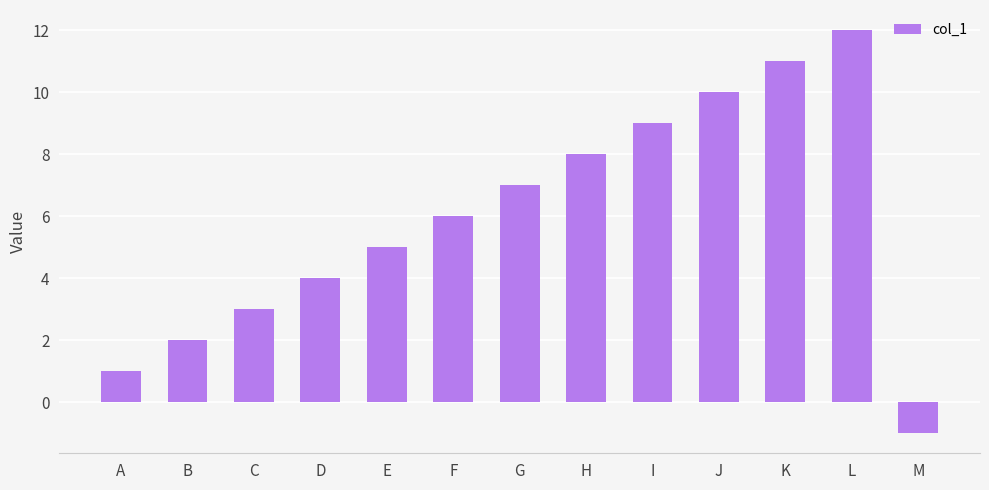

Rank the categories by value from lowest to highest.

M, A, B, C, D, E, F, G, H, I, J, K, L